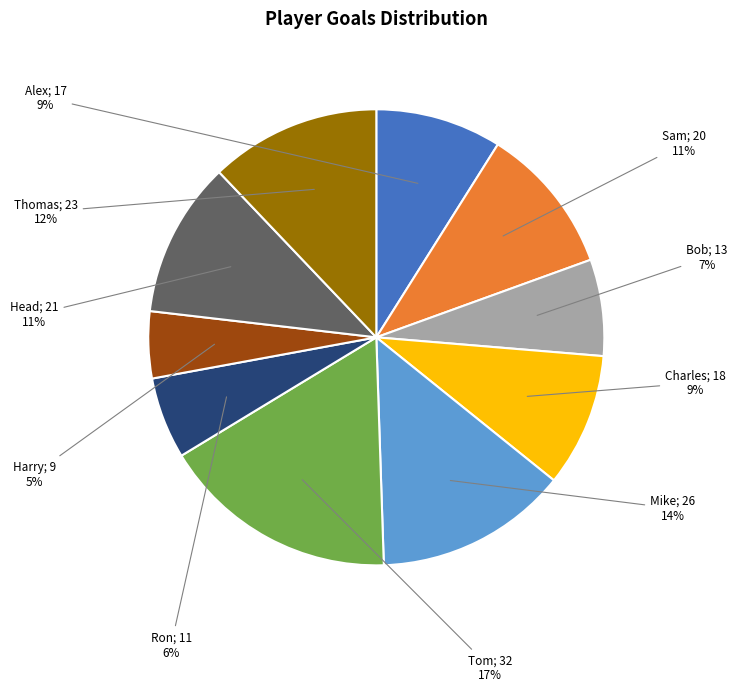

How many segments does this pie chart have?

10